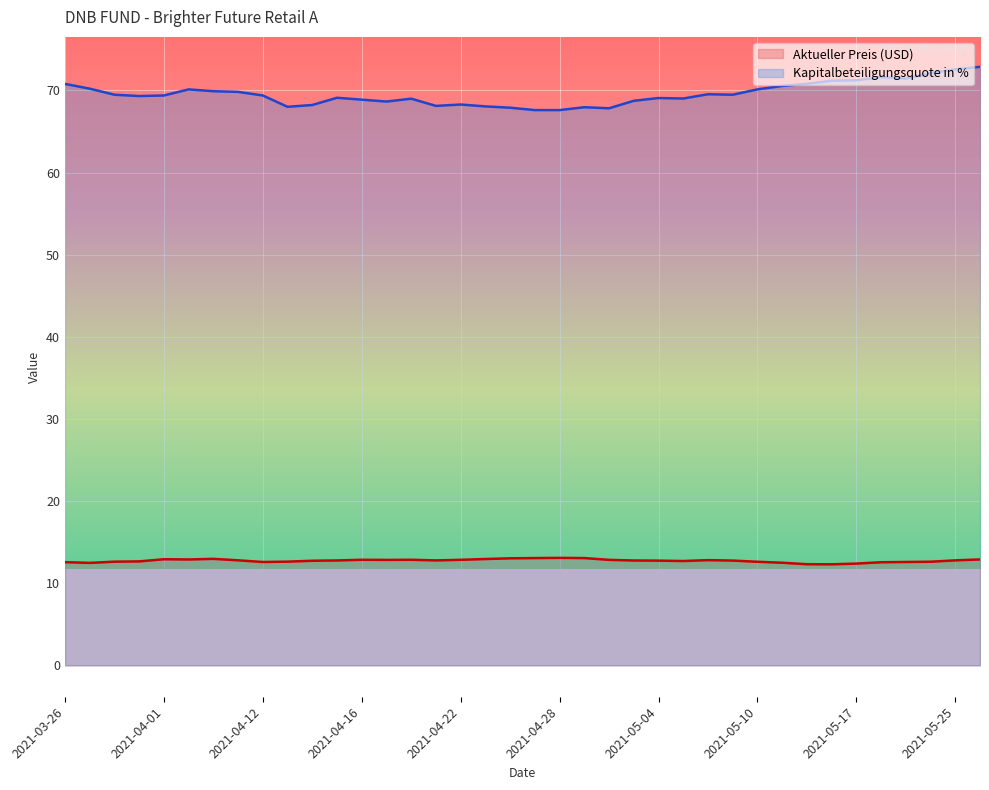

At which category is the sum across all series the highest?

2021-05-26